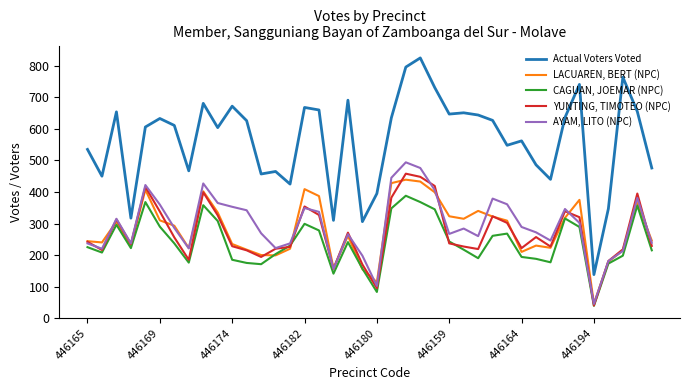

Which series has the widest spread of values?

Actual Voters Voted